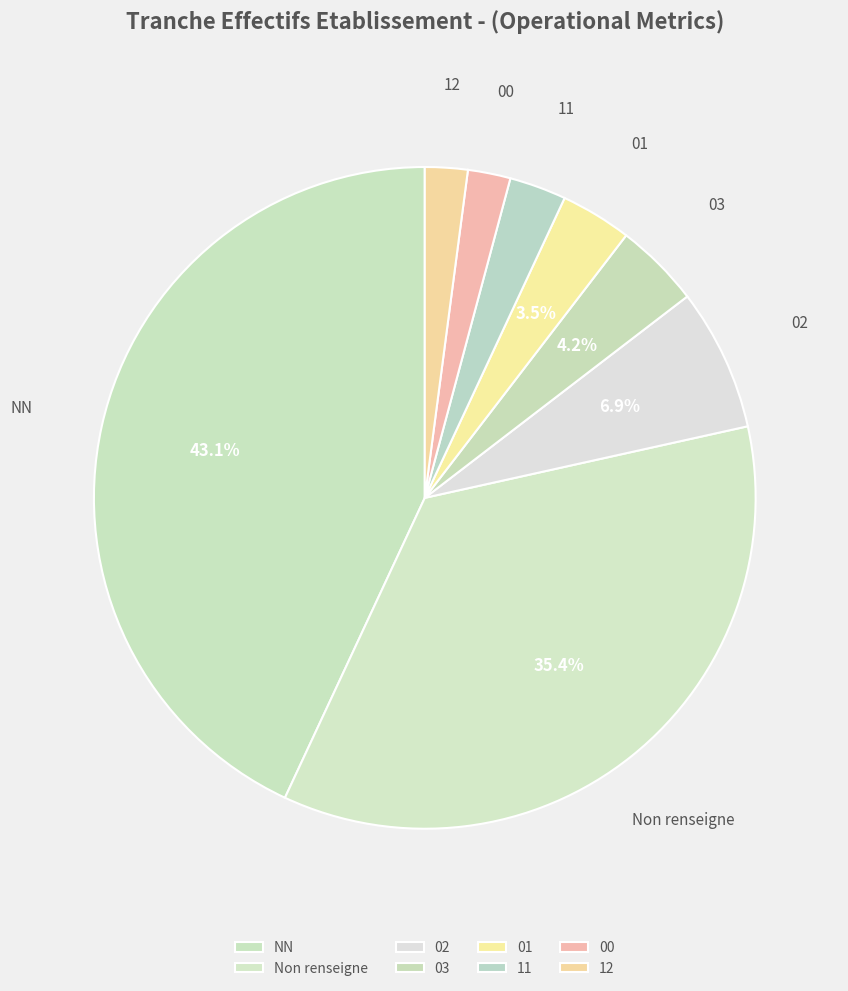

Does 00 account for over 50% of the chart?

No